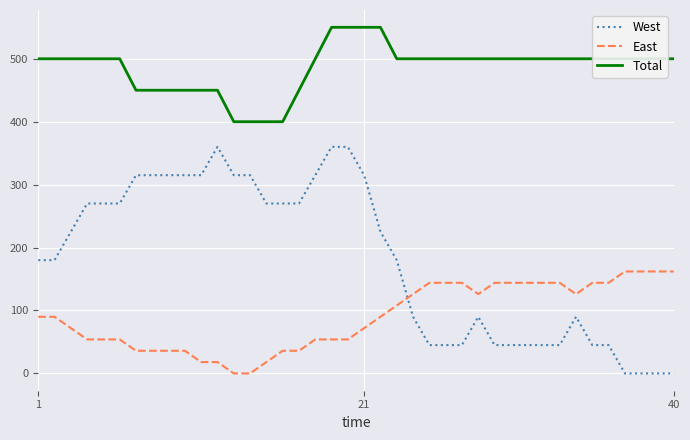

What is the maximum value shown in the chart?

550